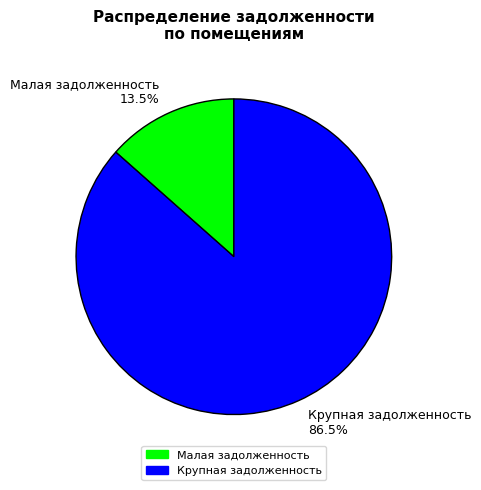

Rank the categories by value from highest to lowest.

Крупная задолженность 86.5%, Малая задолженность 13.5%